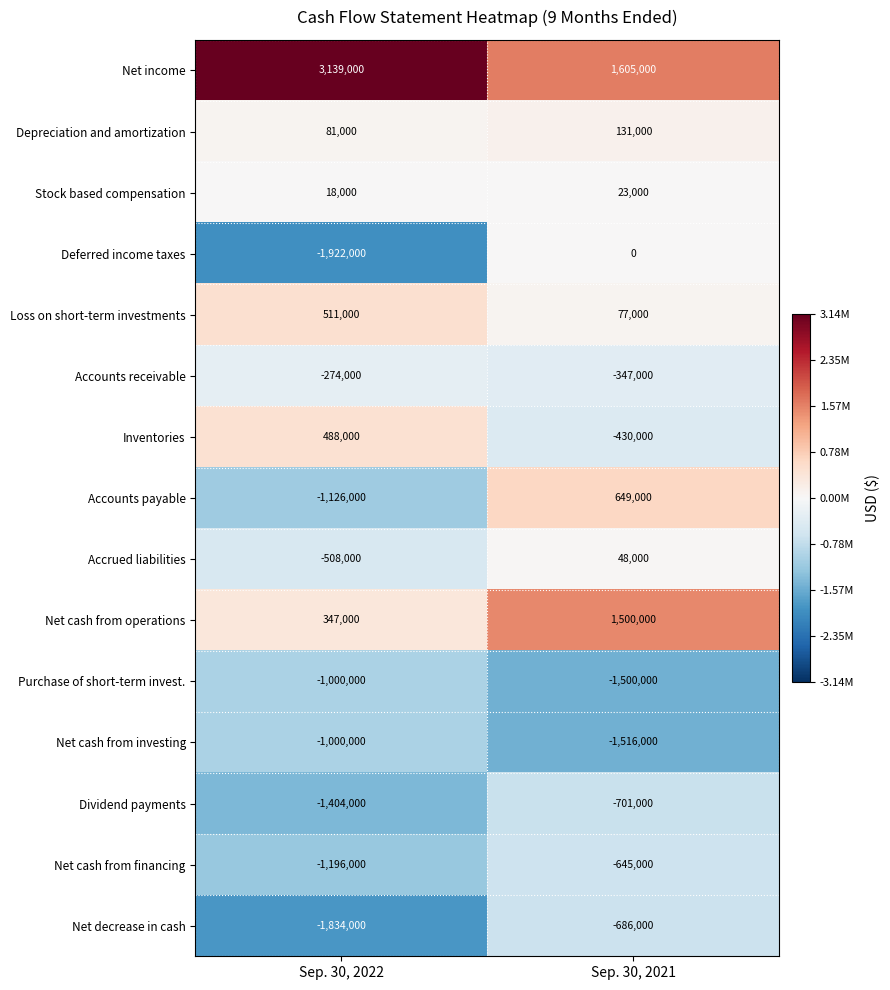

Is it true that Purchase of short-term invest. equals -1500000 at Sep. 30, 2021?

True